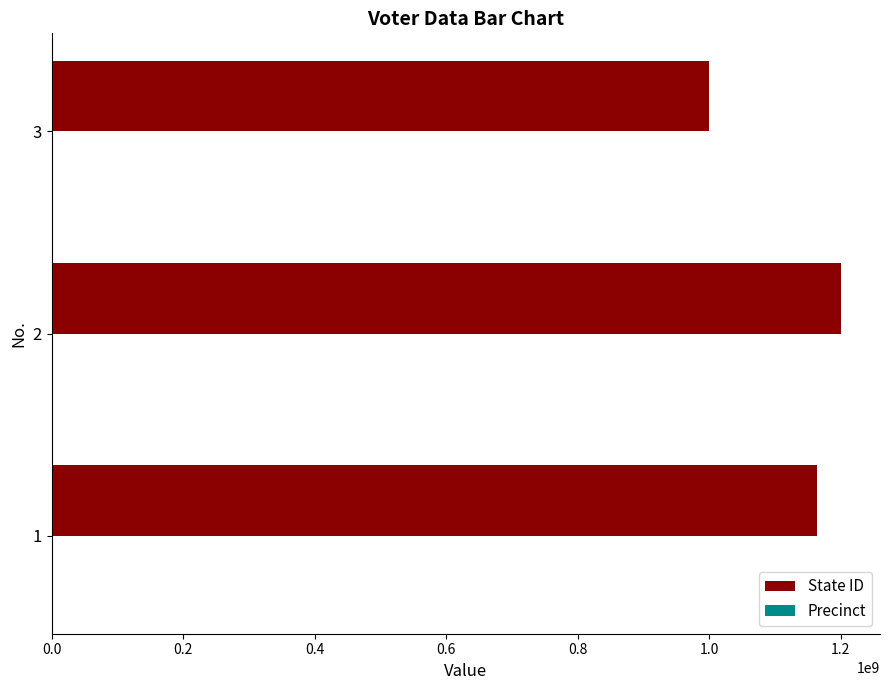

What is the maximum value for State ID?

1199529610